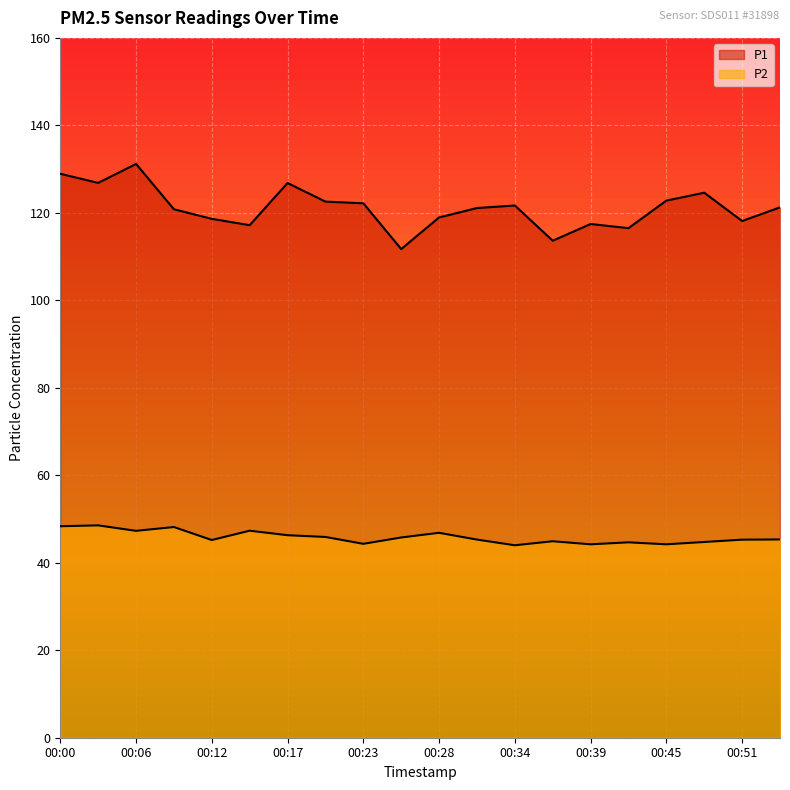

How many data points does each series have?

20